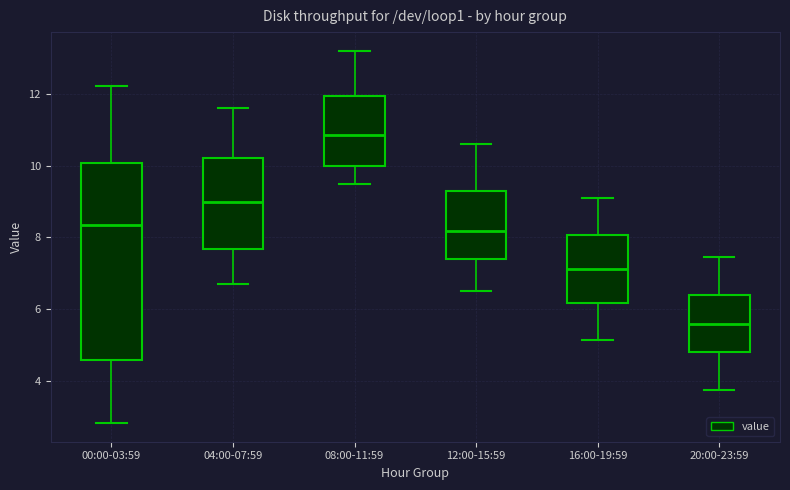

Where is the lower edge of the box for 08:00-11:59 on the y-axis? The values are not printed on the chart, so give them approximately, as read against the axis.

10.0